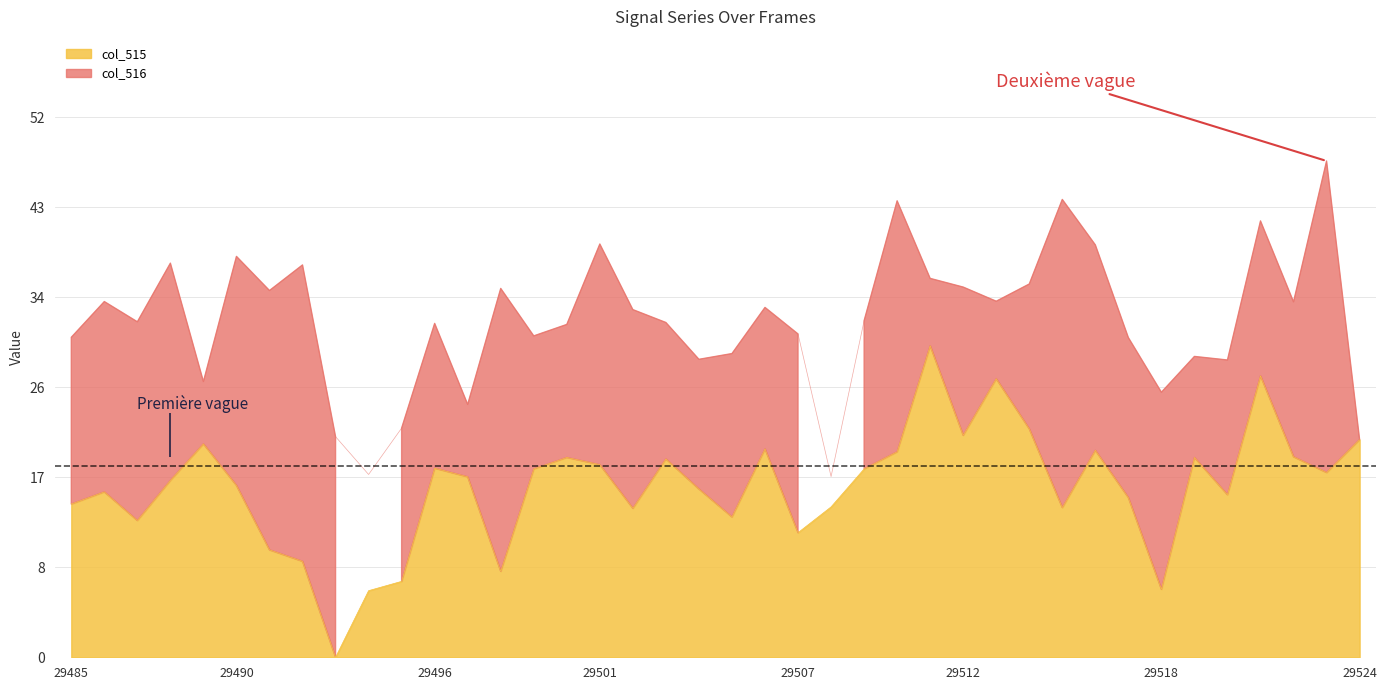

Reading left to right, list all the values displayed in this chart.

29485=14.8	29486=15.9	29487=13.2	29488=17.0	29489=20.6	29490=16.6	29491=10.3	29492=9.2	29493=0.0	29494=6.4	29495=7.3	29496=18.2	29497=17.4	29498=8.3	29499=18.1	29500=19.2	29501=18.6	29502=14.3	29503=19.1	29504=16.2	29505=13.5	29506=20.1	29507=12.0	29508=14.5	29509=18.1	29510=19.8	29511=30.0	29512=21.4	29513=26.8	29514=22.0	29515=14.4	29516=19.9	29517=15.4	29518=6.6	29519=19.2	29520=15.7	29521=27.1	29522=19.3	29523=17.8	29524=21.0